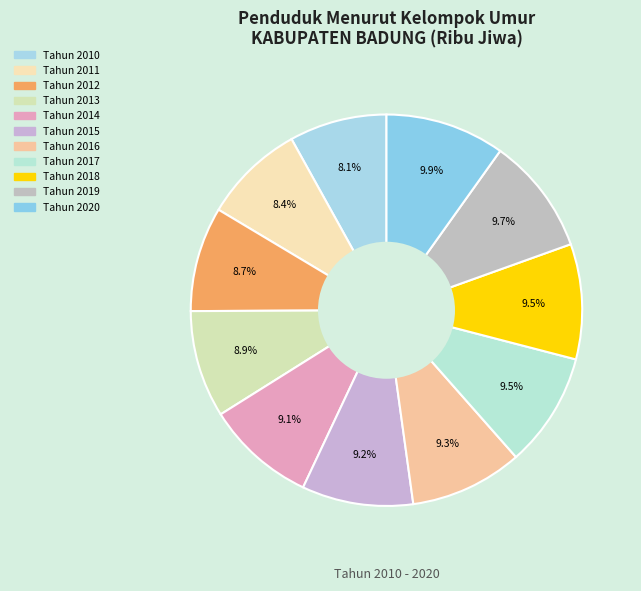

Count the number of slices in the pie.

11